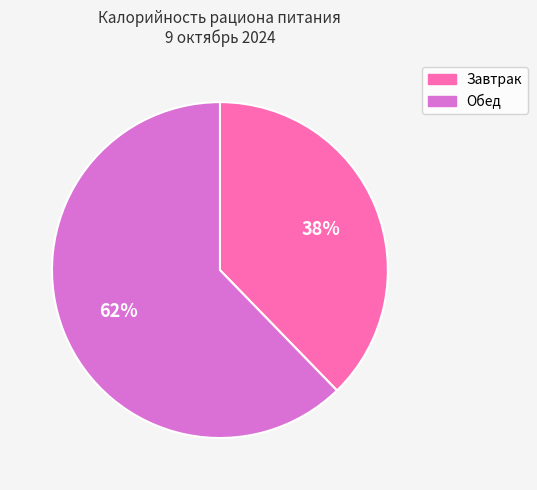

Which slice represents more than half of the pie?

Обед